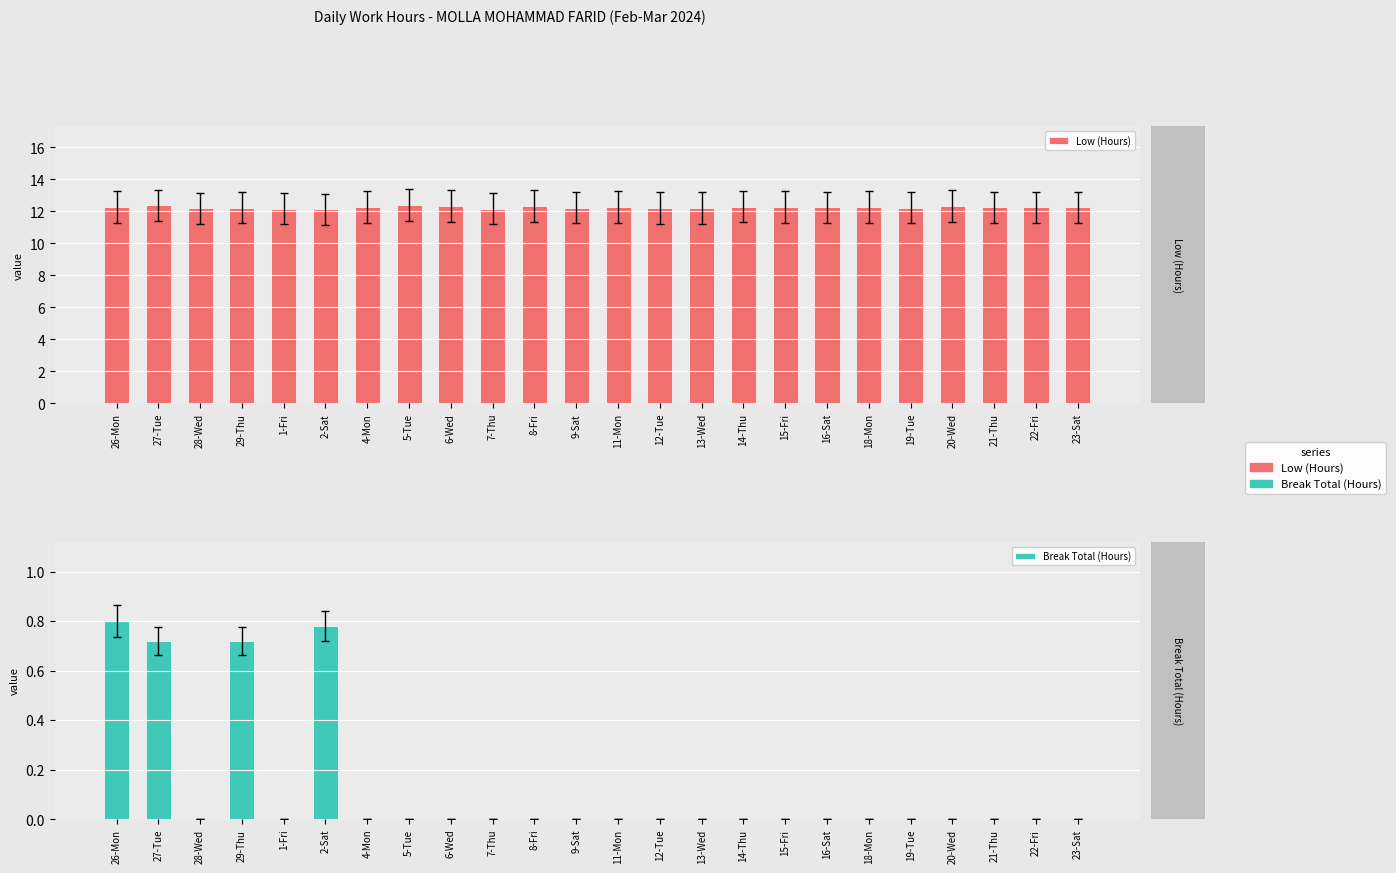

Which has a higher value, 27-Tue or 16-Sat?

27-Tue